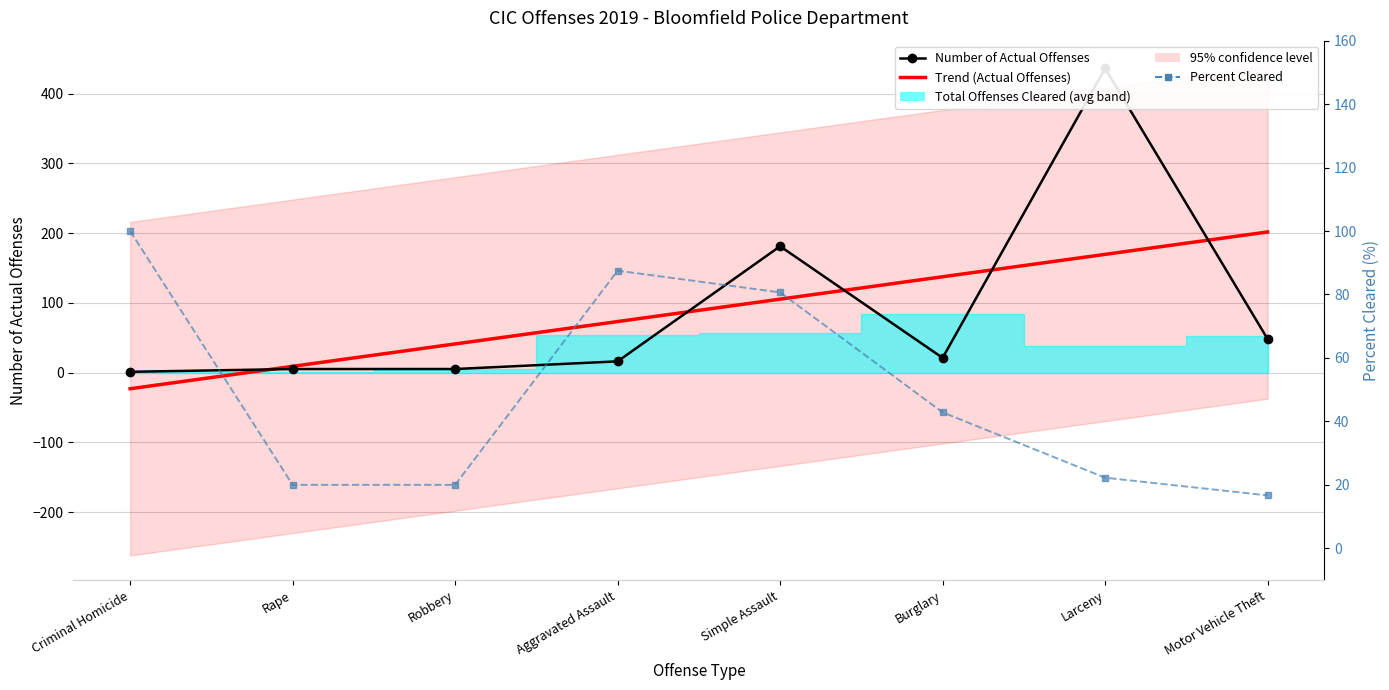

What is the difference between the maximum and minimum values in the Number of Actual Offenses series?

435.0